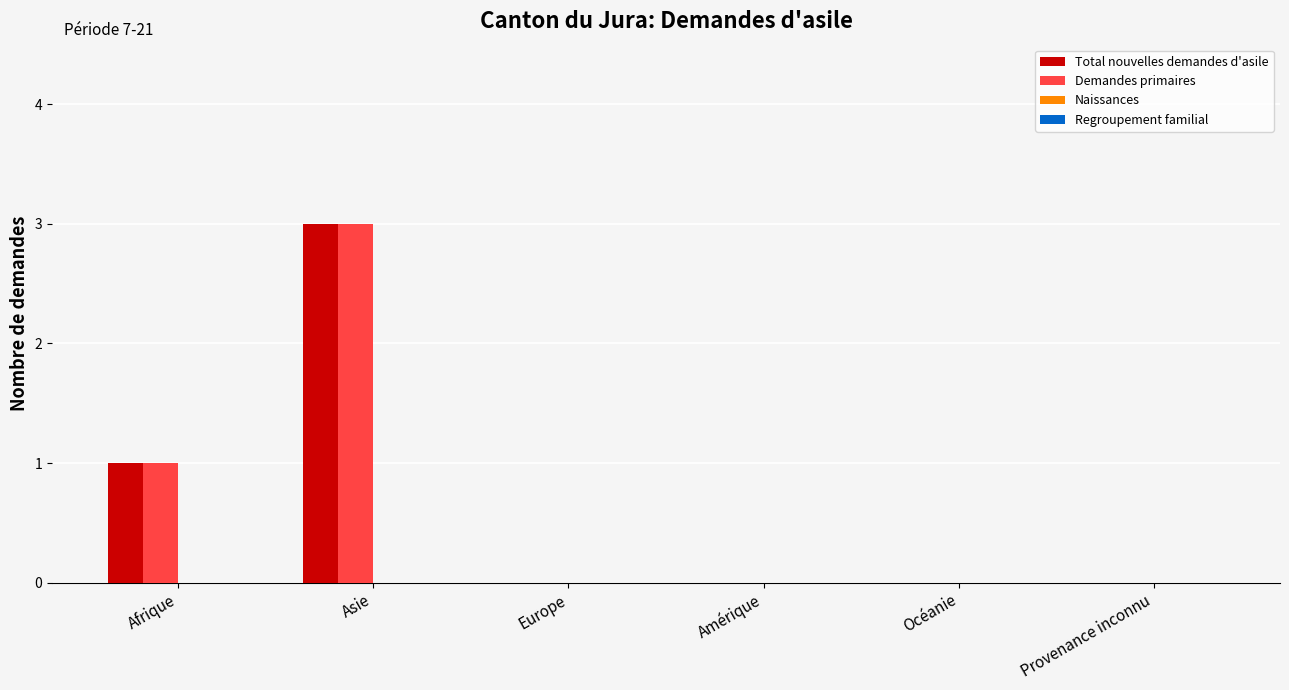

Is the value of Demandes primaires at Europe greater than the value of Total nouvelles demandes d'asile at Afrique?

No